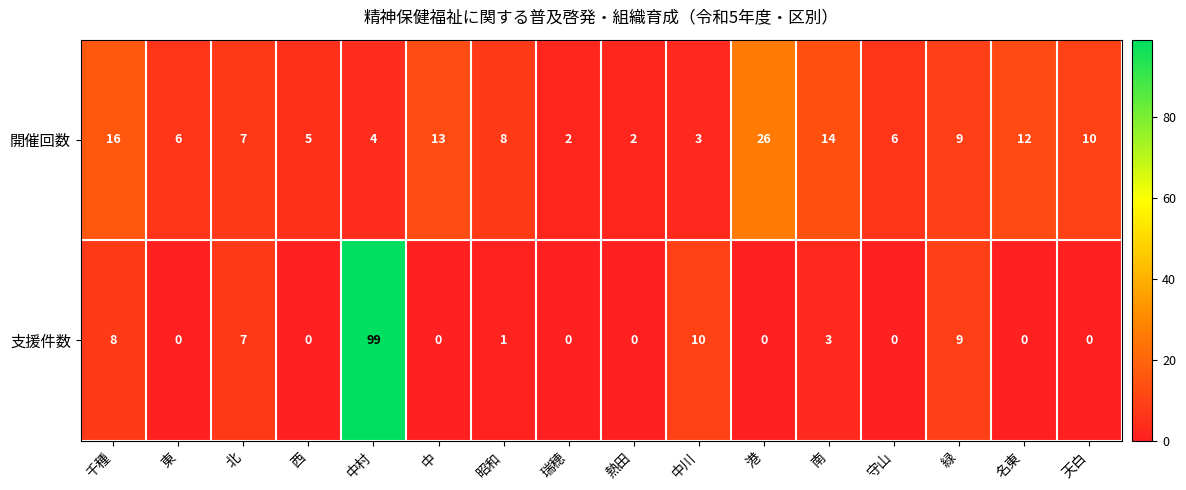

At which label does 開催回数 first exceed 8?

千種